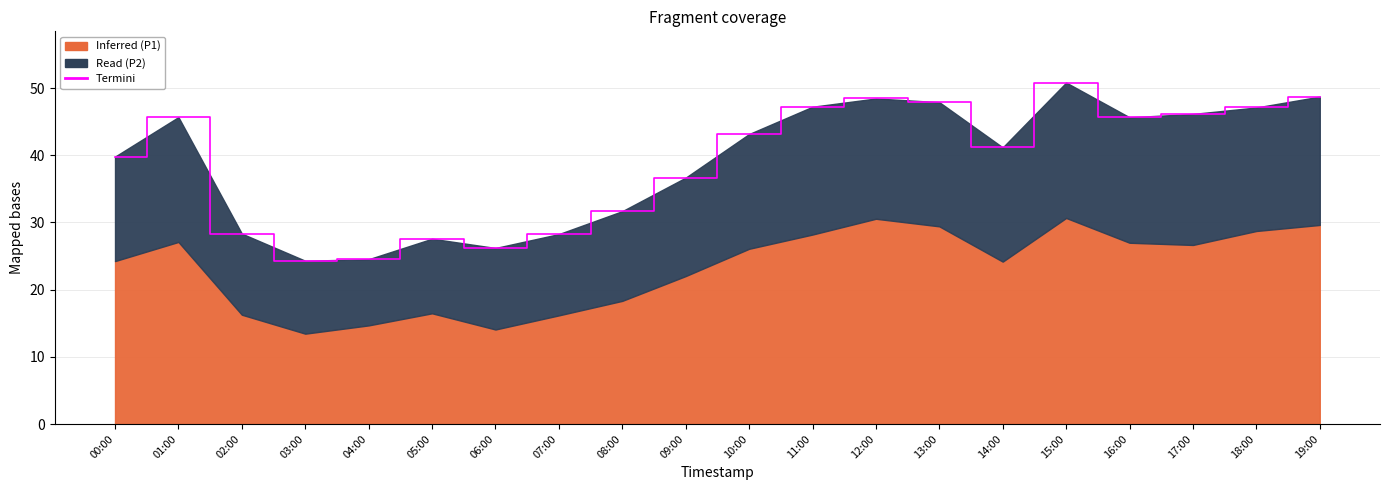

Reading left to right, transcribe all the data shown in this chart.

00:00=39.8	01:00=45.7	02:00=28.3	03:00=24.3	04:00=24.5	05:00=27.6	06:00=26.2	07:00=28.3	08:00=31.7	09:00=36.7	10:00=43.2	11:00=47.2	12:00=48.5	13:00=47.9	14:00=41.2	15:00=50.8	16:00=45.7	17:00=46.1	18:00=47.1	19:00=48.7